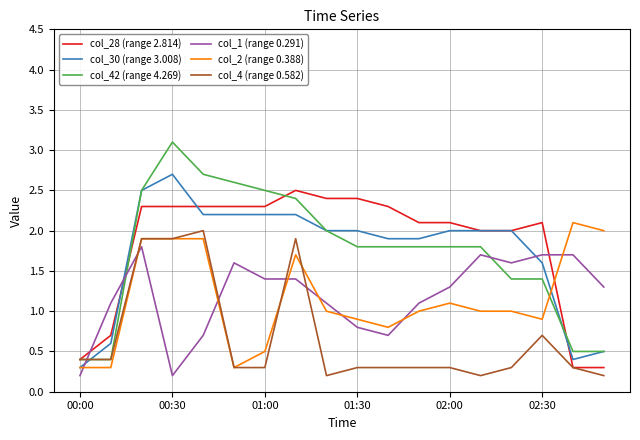

Which series has the largest range (max minus min)?

col_42 (range 4.269)